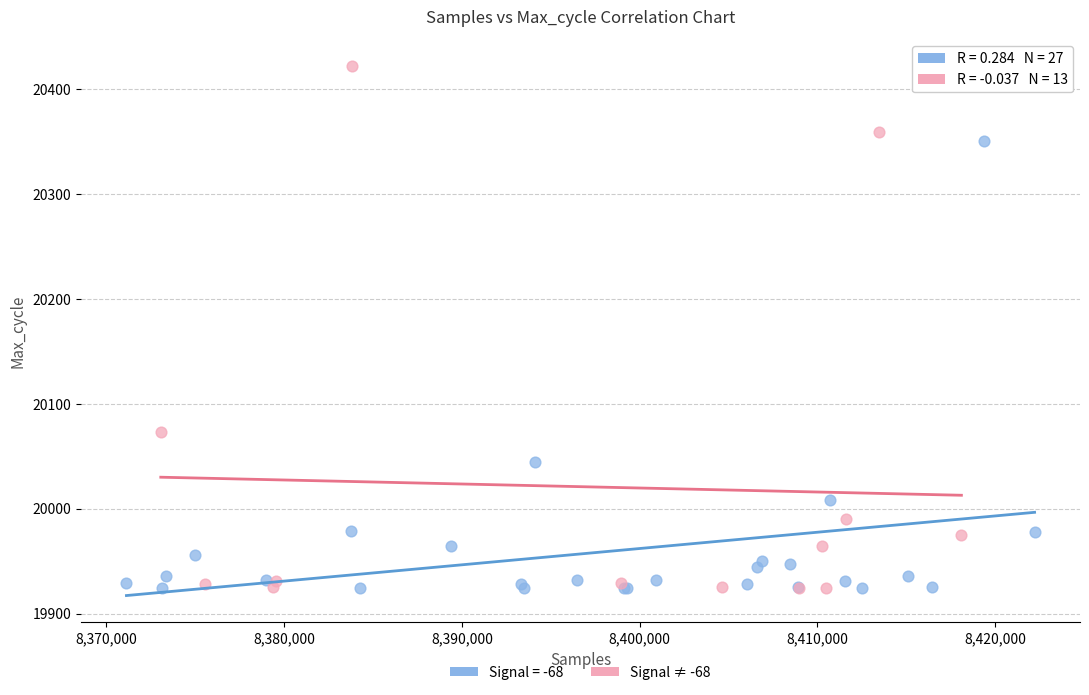

Which series reaches the maximum Y coordinate?

Signal ≠ -68